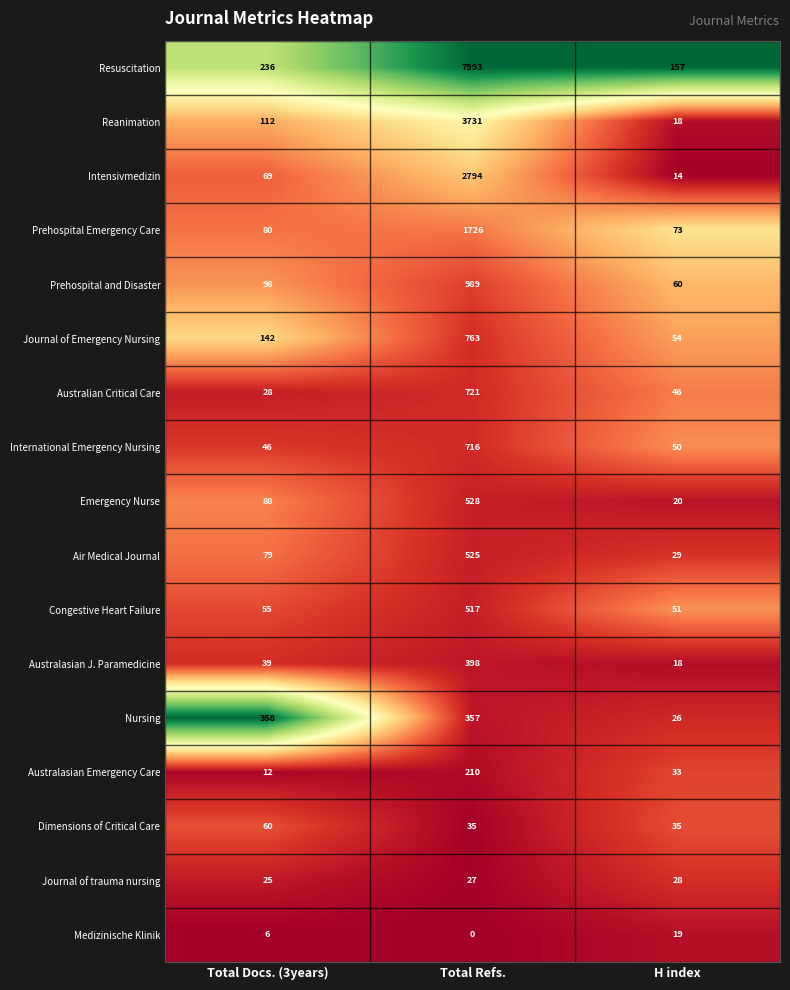

What is the sum of all Australasian J. Paramedicine values?

455